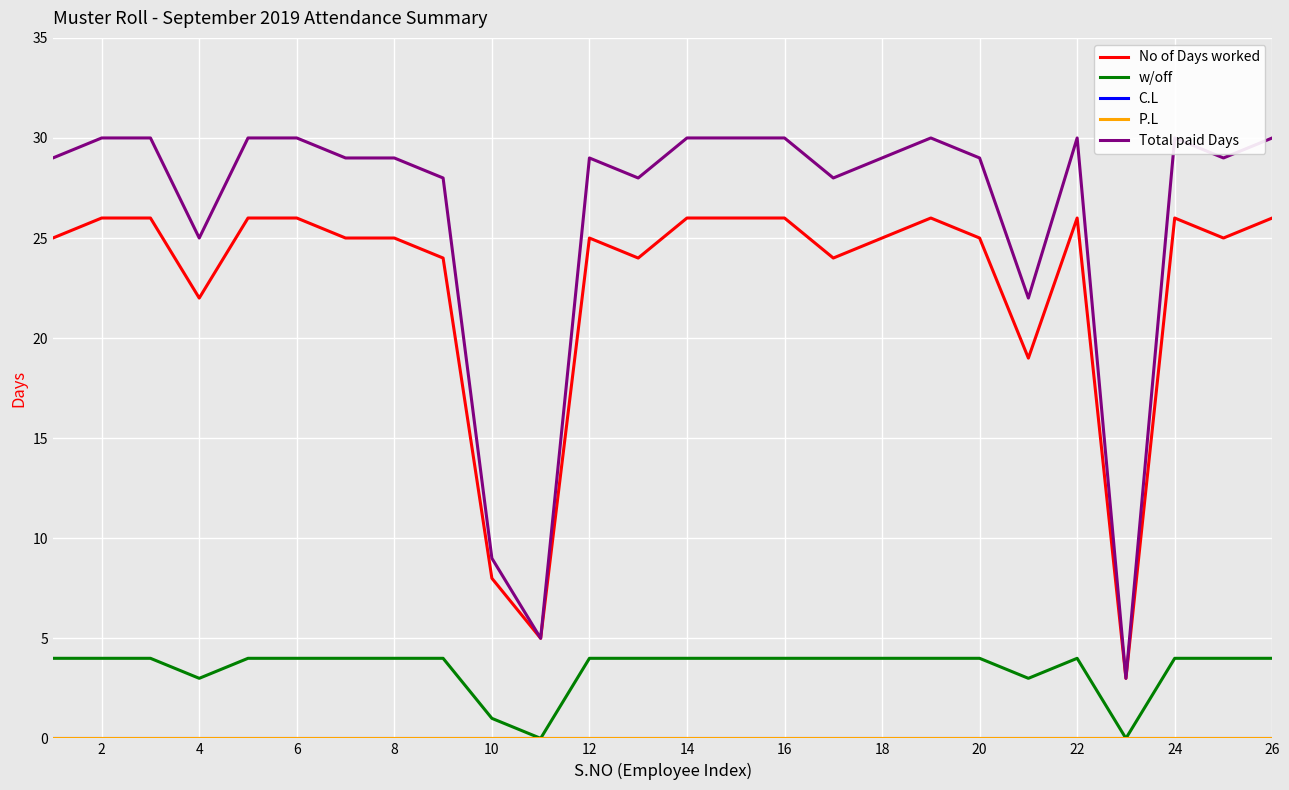

True or false: C.L and w/off intersect in this chart.

False